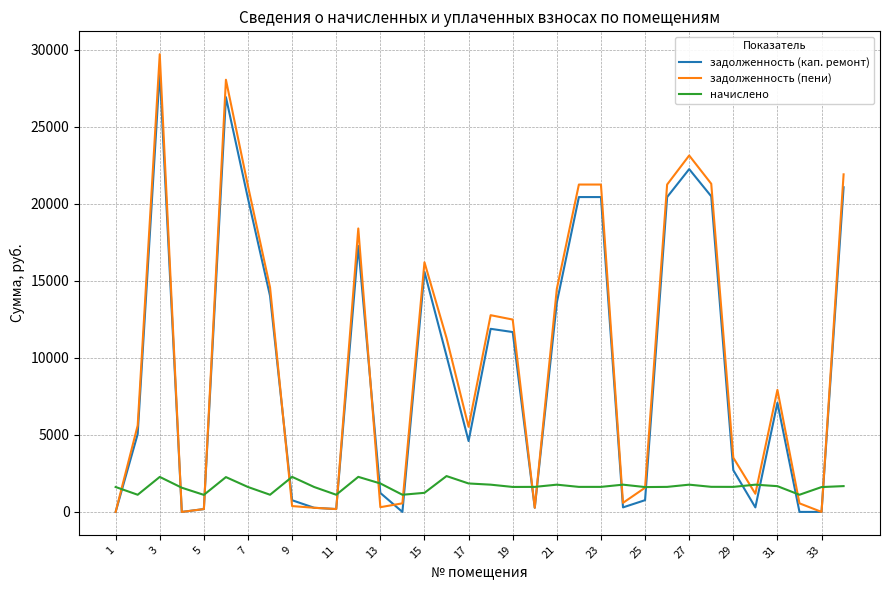

True or false: начислено and задолженность (кап. ремонт) cross at least once.

True